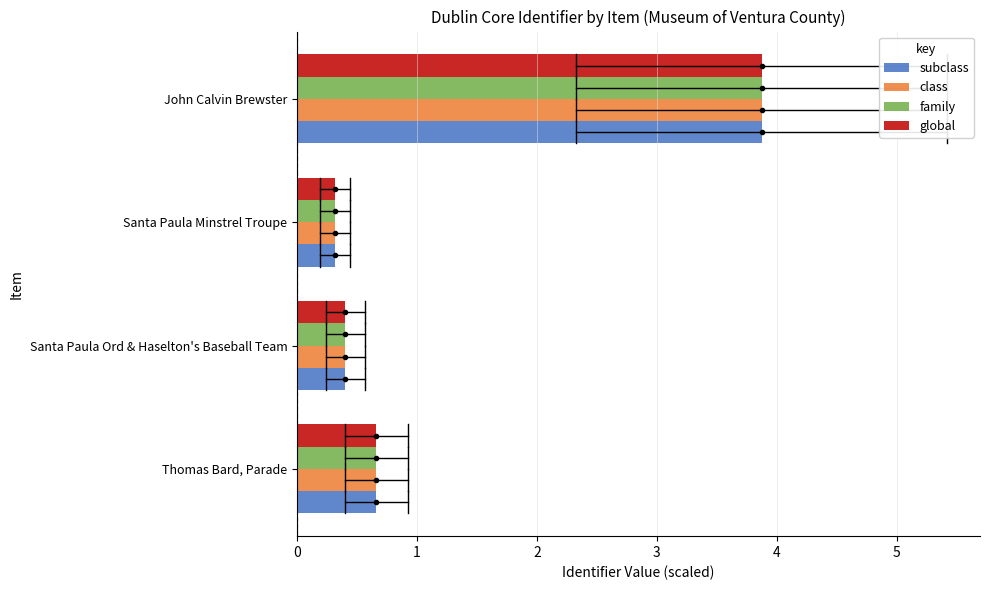

Count the number of categories in the chart.

4